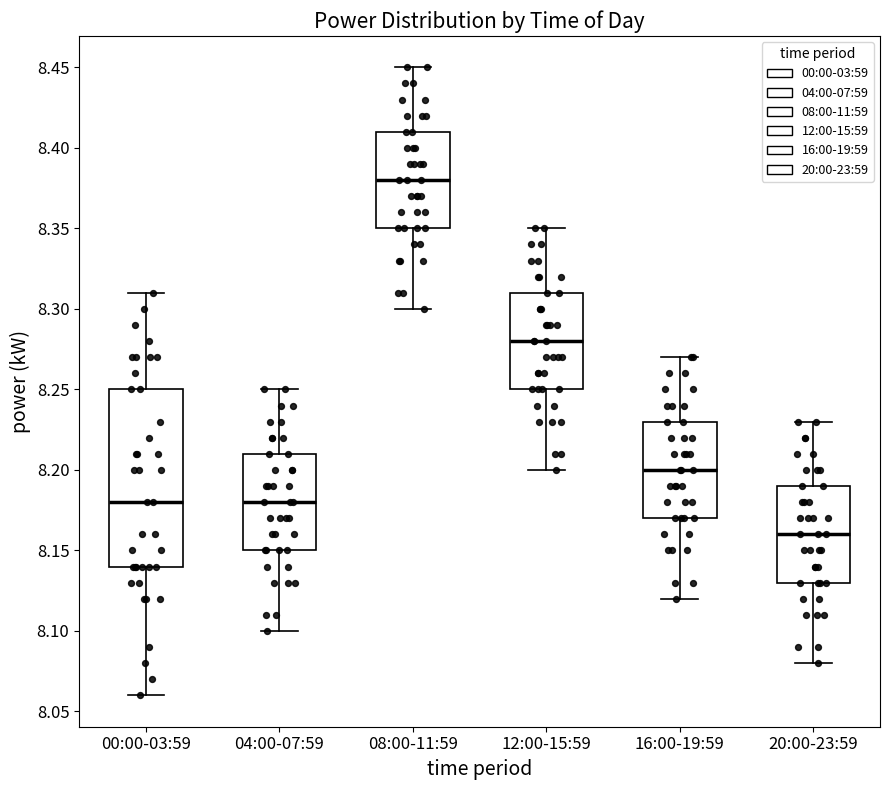

Reading left to right, read every box against the y-axis: the position of its median line, the range the box covers, and the ends of its whiskers. The values are not printed on the chart, so give them approximately, as read against the axis.

00:00-03:59: median 8.18, box 8.14 to 8.25, whiskers 8.06 to 8.31
04:00-07:59: median 8.18, box 8.15 to 8.21, whiskers 8.10 to 8.25
08:00-11:59: median 8.38, box 8.35 to 8.41, whiskers 8.30 to 8.45
12:00-15:59: median 8.28, box 8.25 to 8.31, whiskers 8.20 to 8.35
16:00-19:59: median 8.20, box 8.17 to 8.23, whiskers 8.12 to 8.27
20:00-23:59: median 8.16, box 8.13 to 8.19, whiskers 8.08 to 8.23